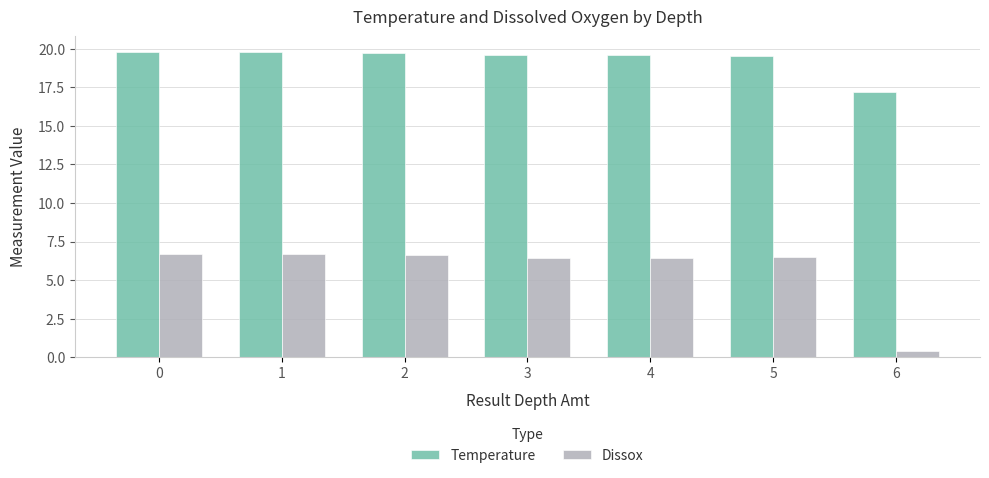

List the series in order of their peak value, lowest first.

Dissox, Temperature